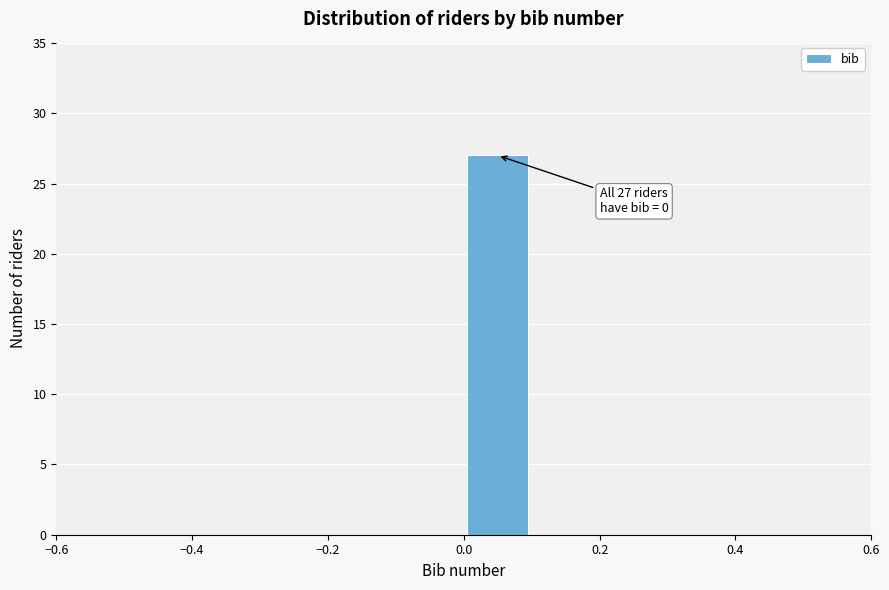

Which range on the x-axis has the tallest bar?

0.0 to 0.1